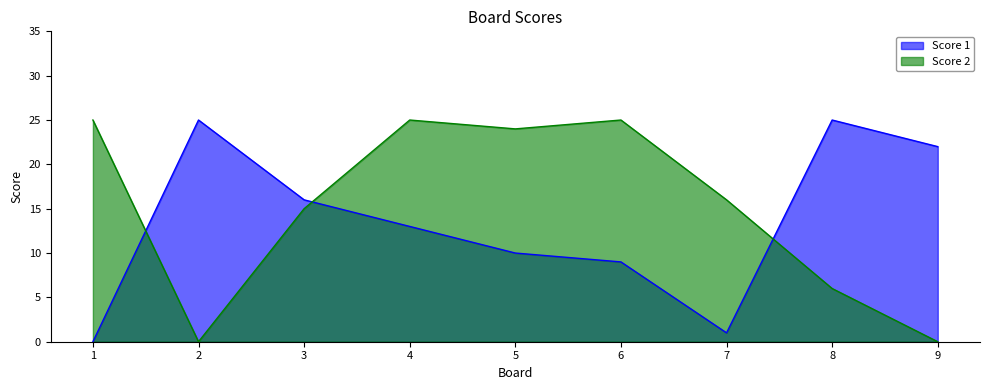

What is the value of the Score 1 point at the 3rd from the left?

16